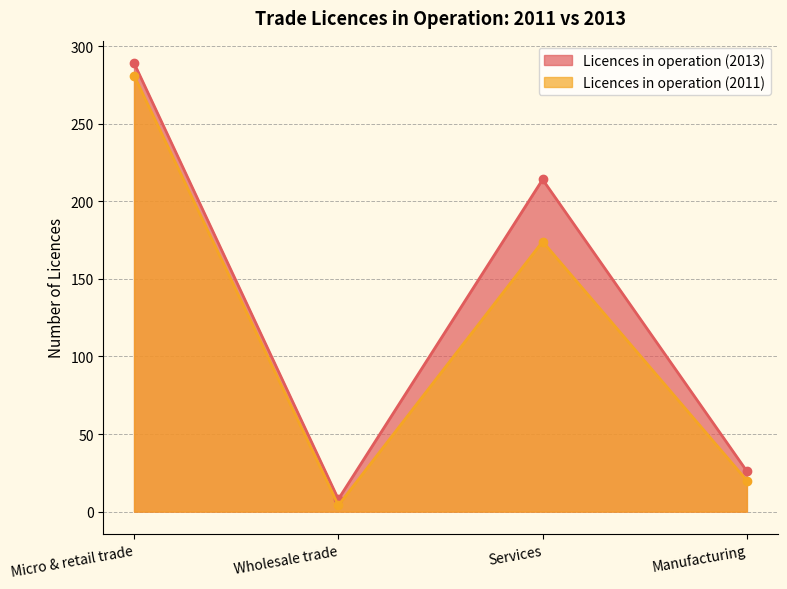

What is the average value of the Licences in operation (2011) series?

120